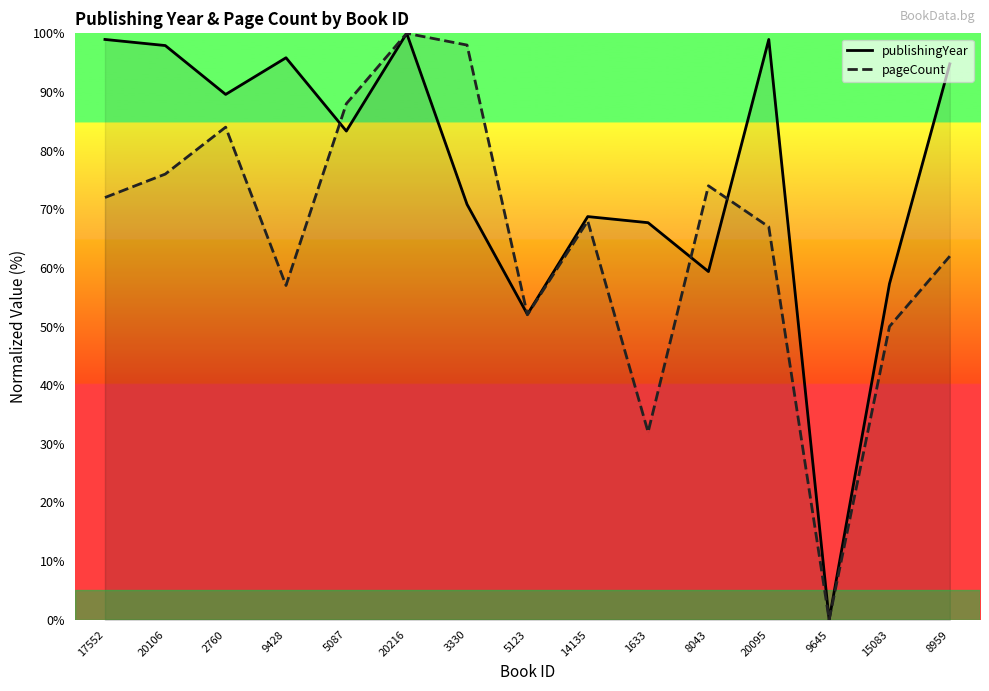

Rank the series by their maximum value, from lowest to highest.

publishingYear, pageCount